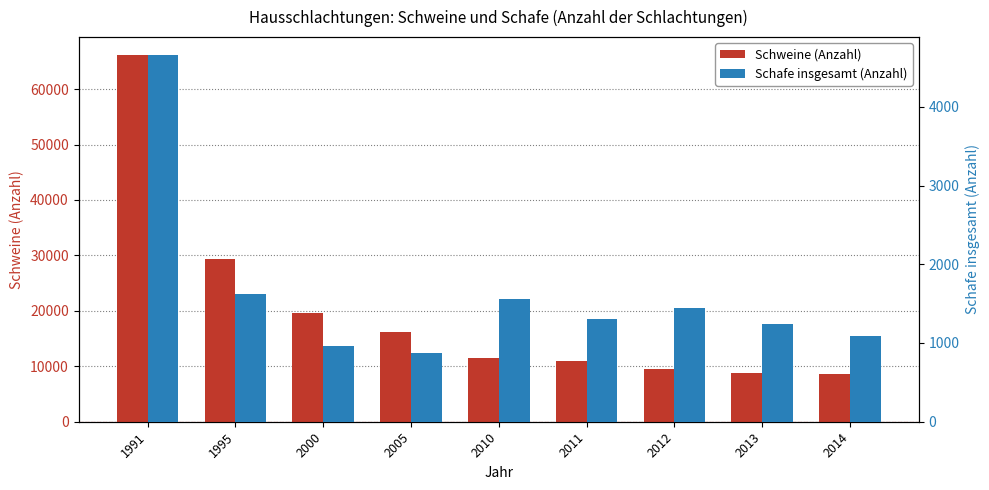

True or false: Schweine (Anzahl) has a value of 16273 at 2005.

True